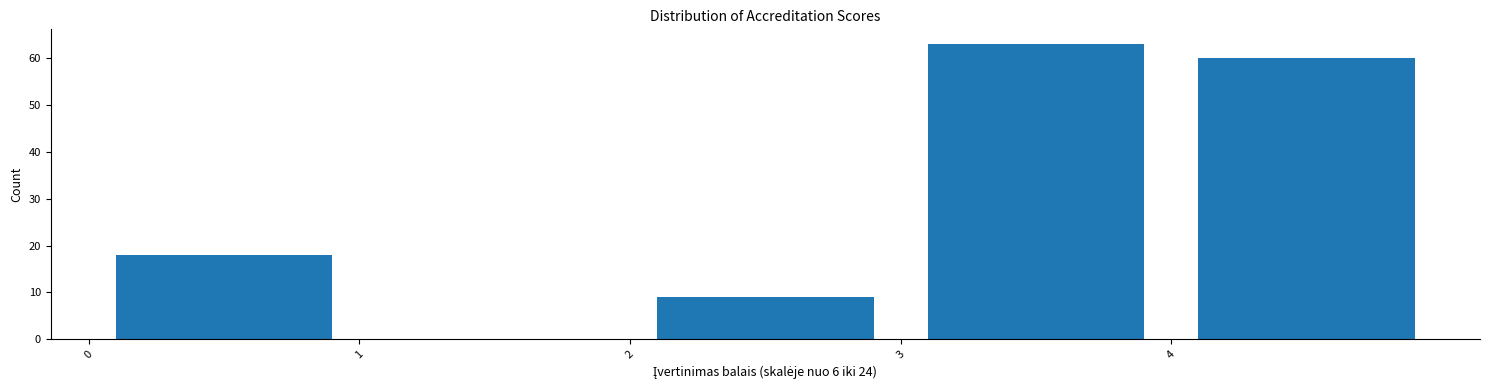

Reading left to right, list every bar in this chart as the range it spans on the x-axis followed by its height. The values are not printed on the chart, so give them approximately, as read against the axis.

0 to 1: 18
1 to 2: 0
2 to 3: 9
3 to 4: 63
4 to 5: 60